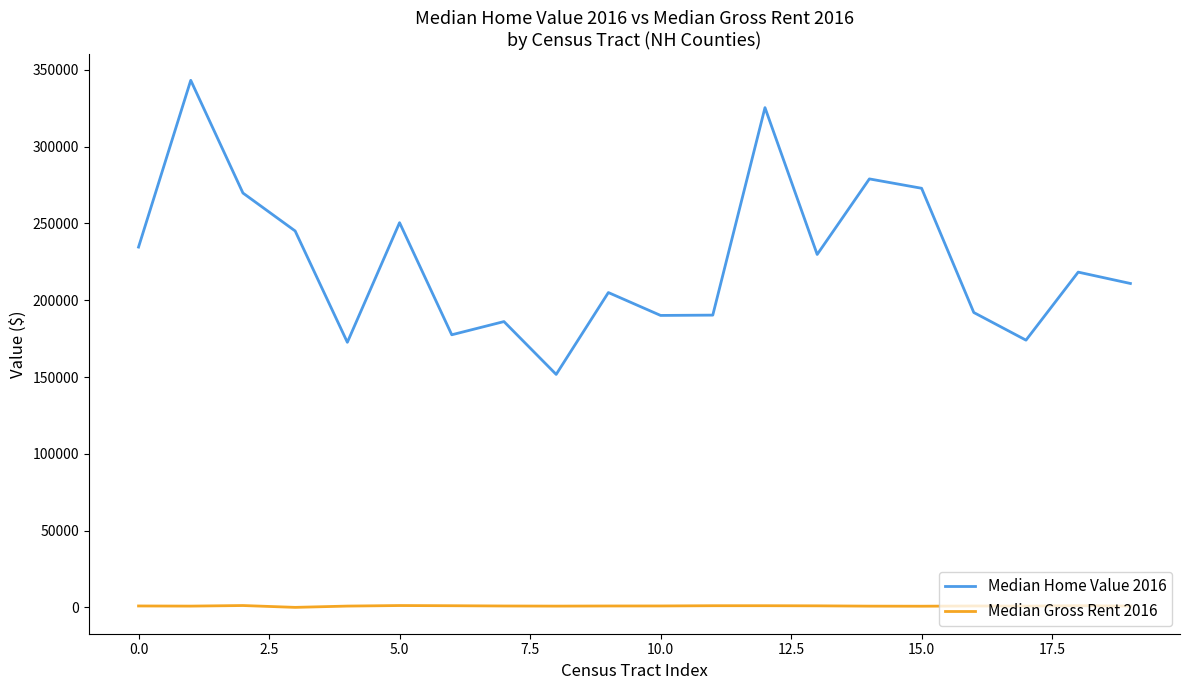

Rank the series by their average value, from highest to lowest.

Median Home Value 2016, Median Gross Rent 2016